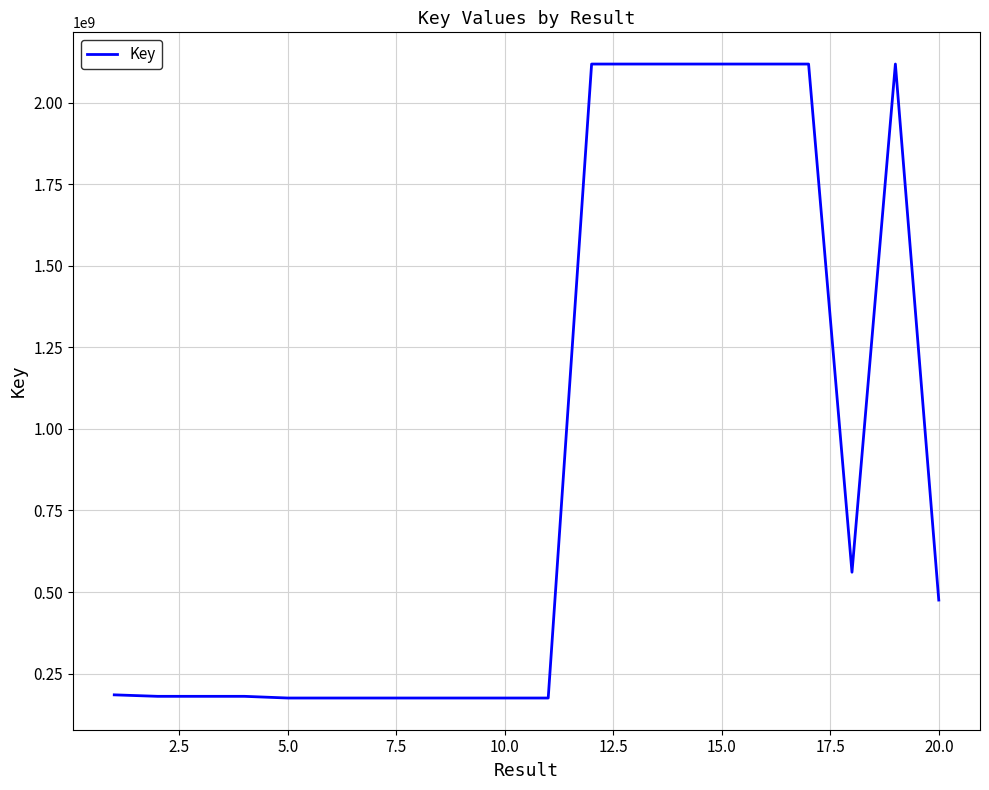

What is the greatest value displayed?

2117921309